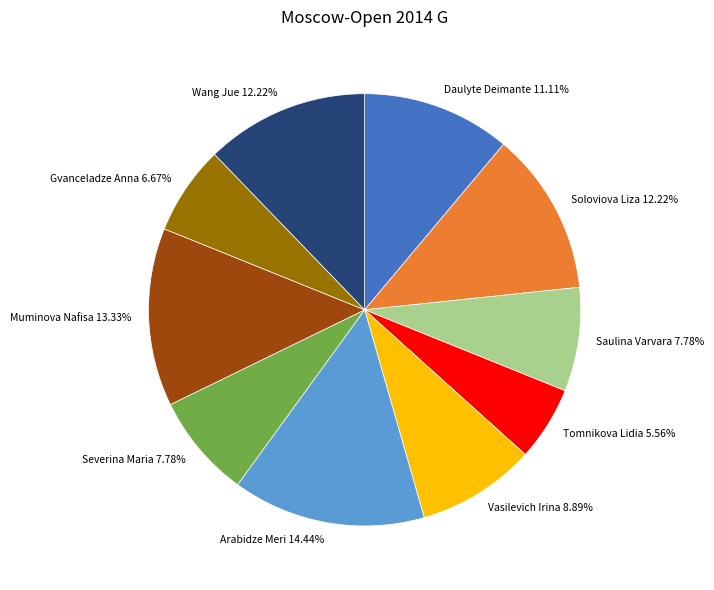

Combined, do Tomnikova Lidia and Muminova Nafisa account for over 50%?

No